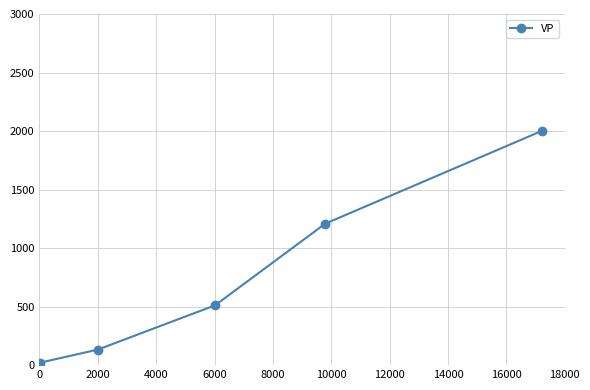

Reading left to right, what are all the values shown in this chart?

21	133	511	1208	2000